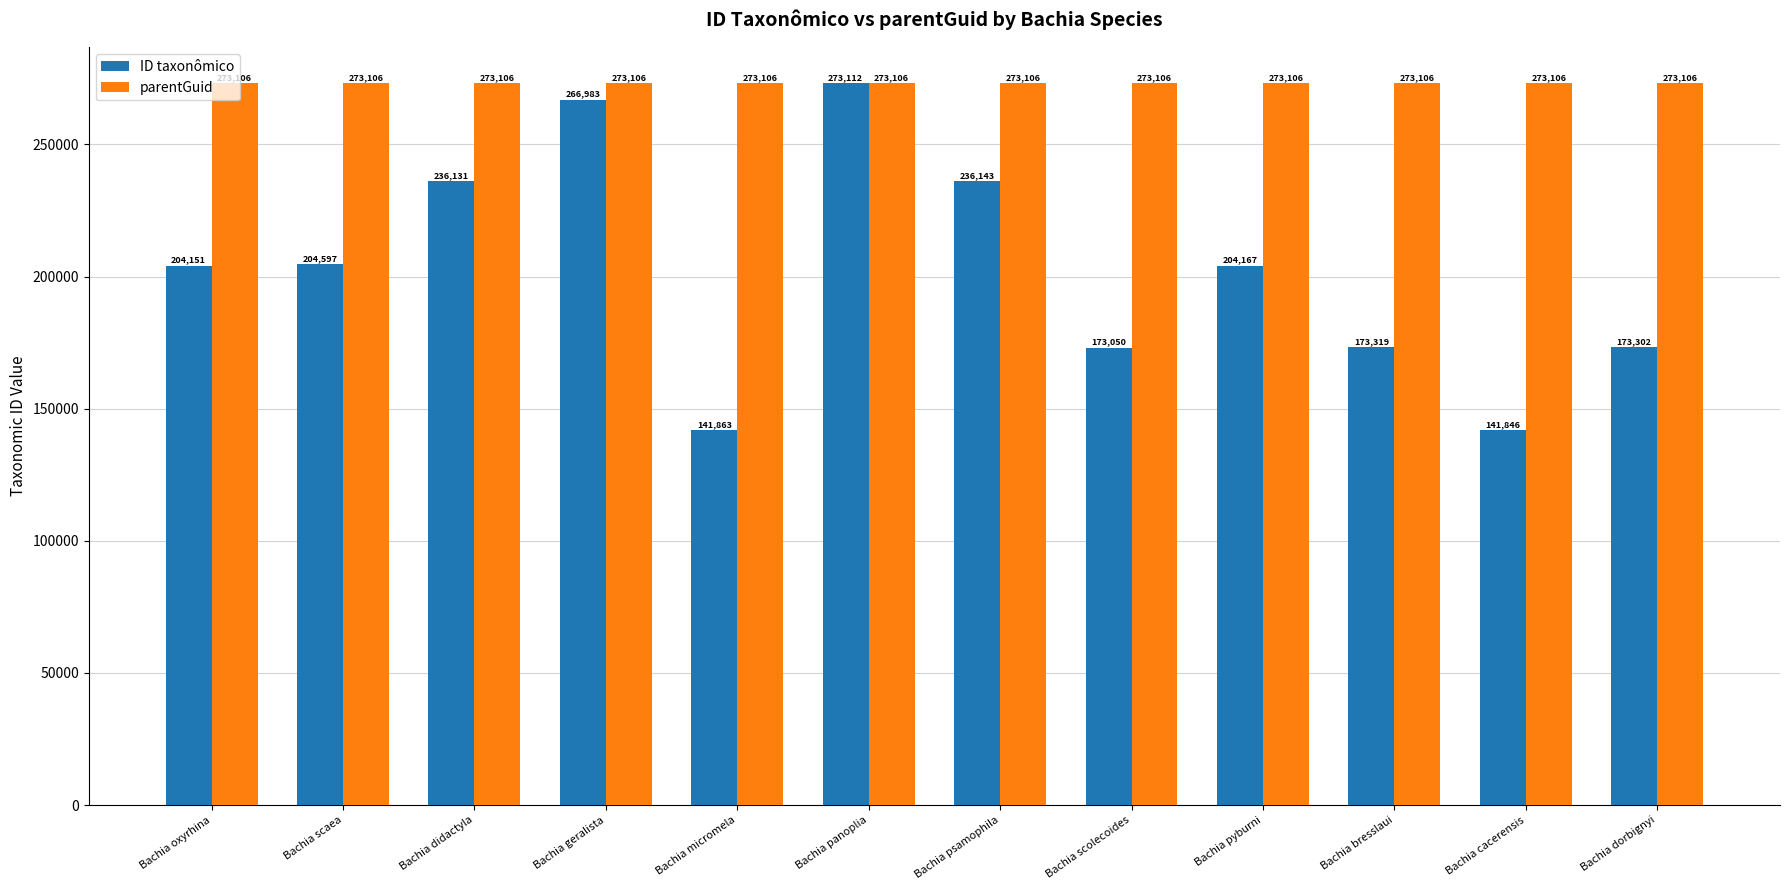

How many values in the ID taxonômico series are below 204167?

6